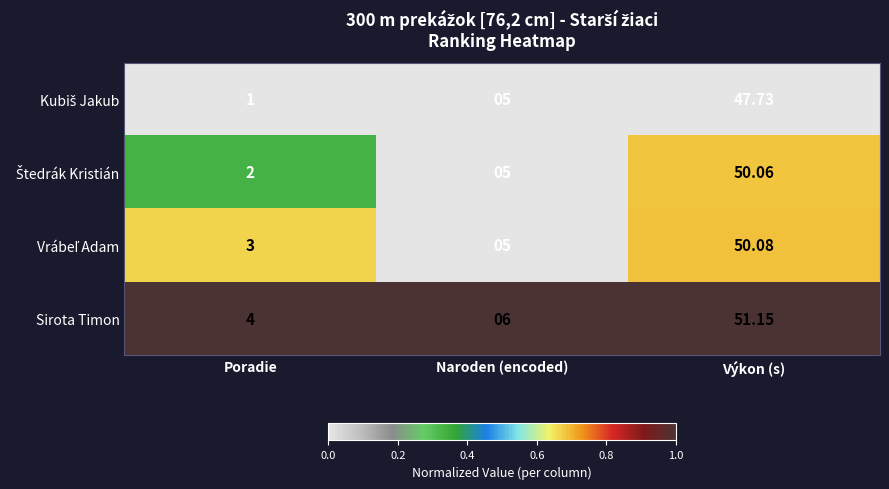

What is the spread (max minus min) of values at Výkon (s)?

3.4